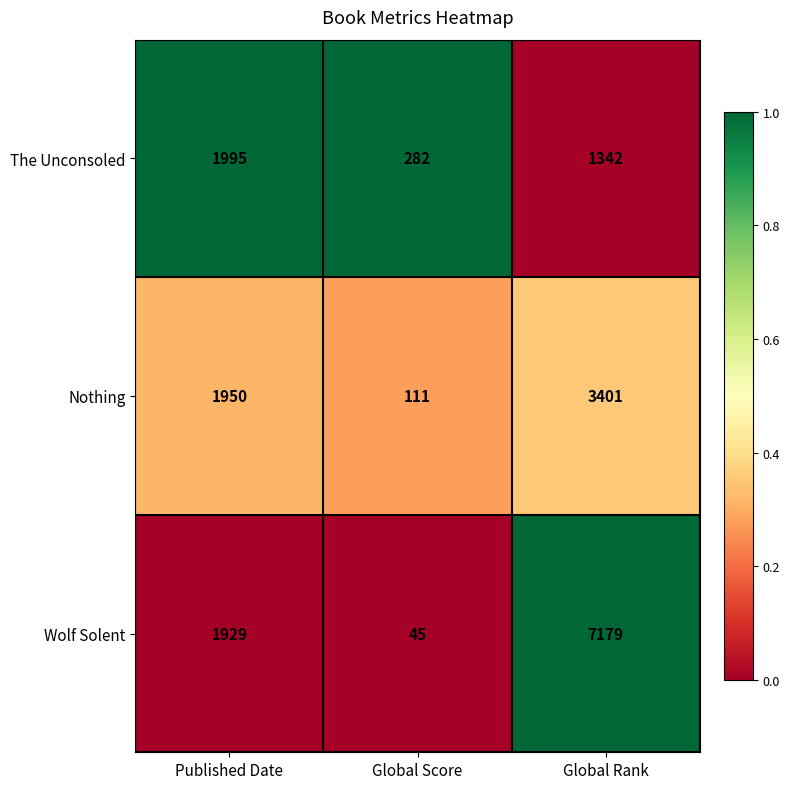

Rank the series at Published Date from highest to lowest value.

The Unconsoled, Nothing, Wolf Solent